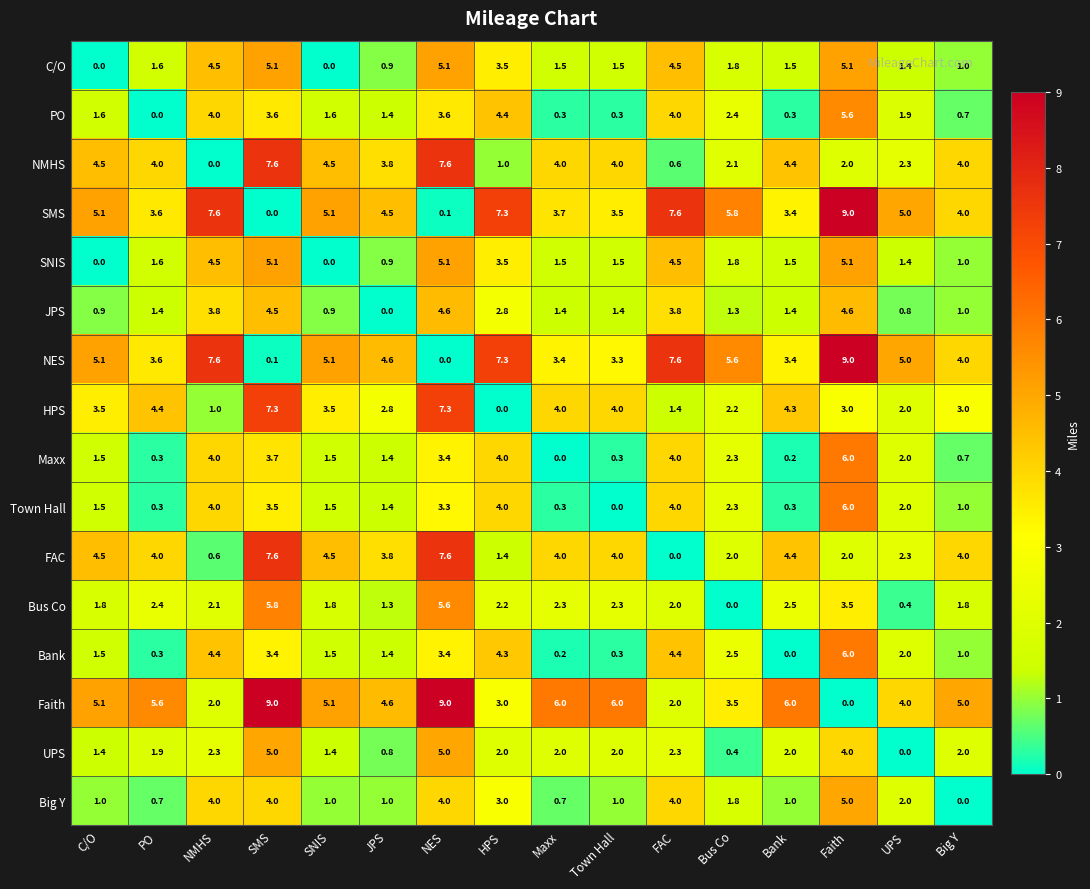

What is the difference between the highest and lowest values at C/O?

5.1